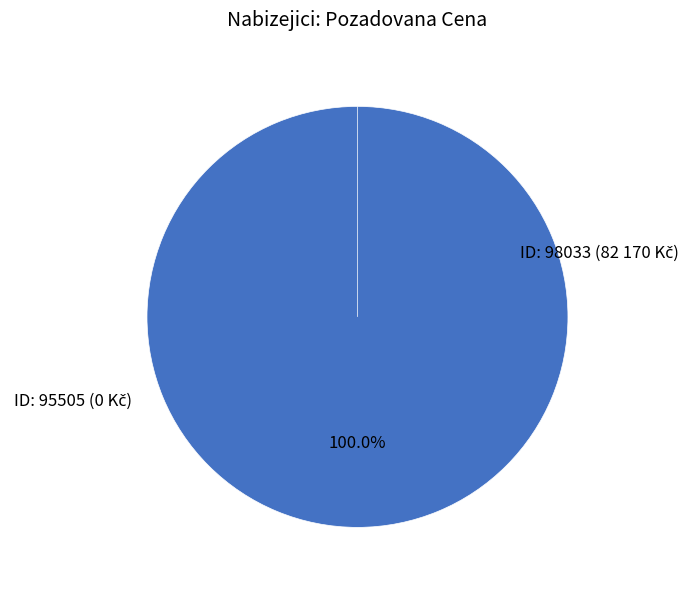

Which category accounts for the majority?

98033